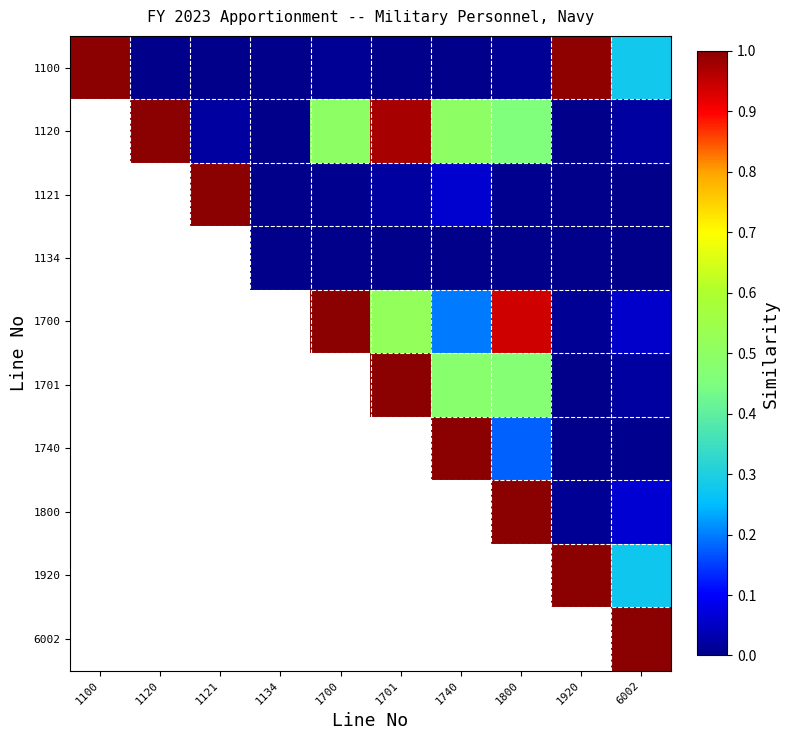

Count the number of data series in this chart.

10